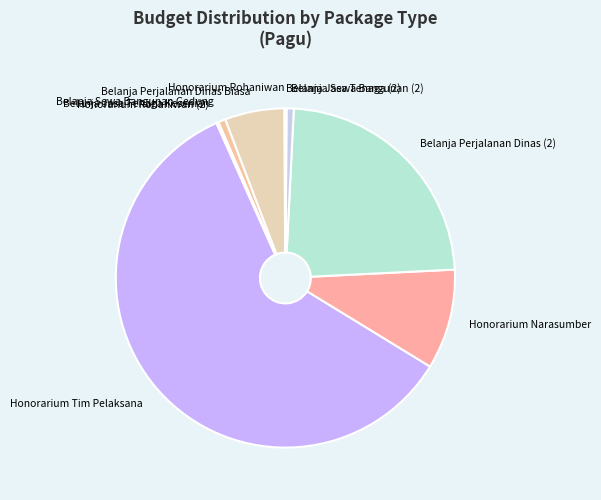

True or false: Belanja Sewa Bangunan Gedung accounts for 9% of the total.

False